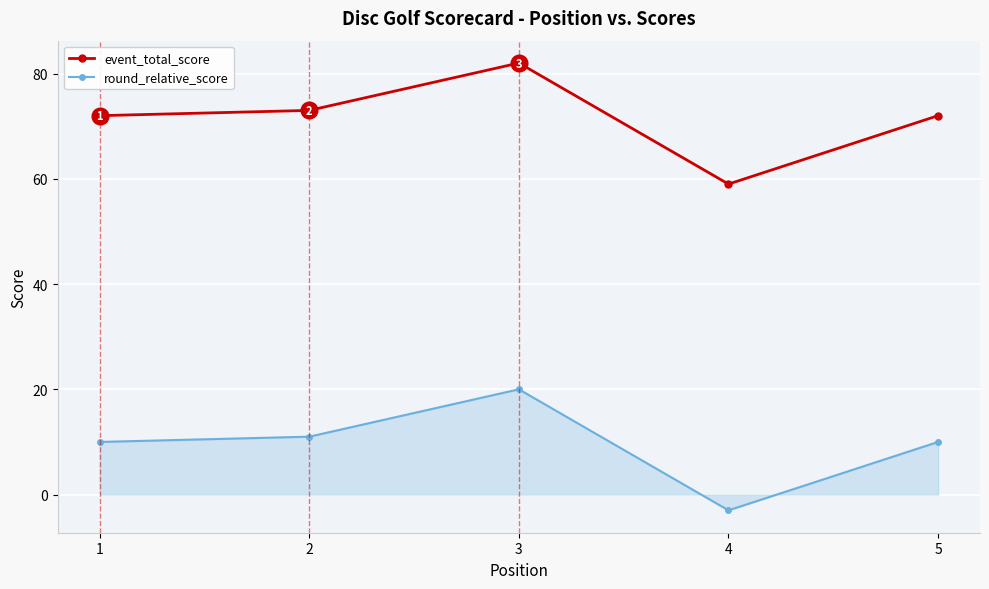

At 2, list the series in order from smallest to largest.

round_relative_score, event_total_score